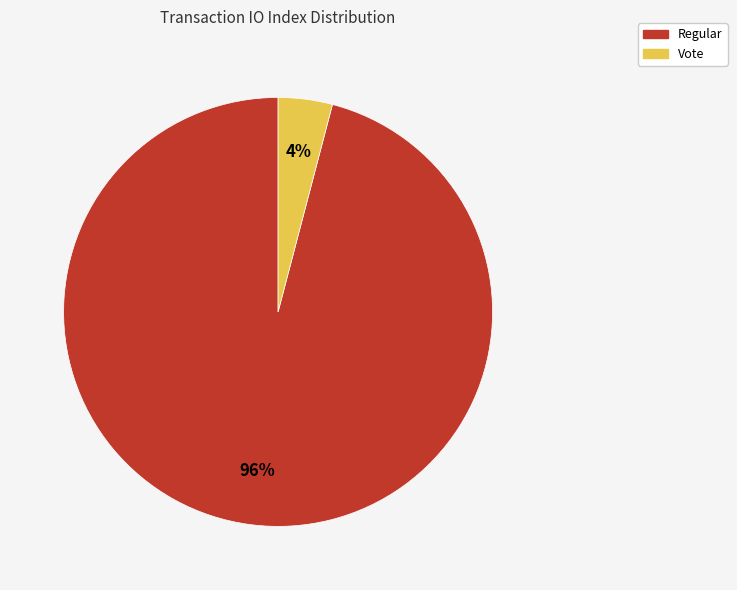

How many slices are in this pie chart?

2